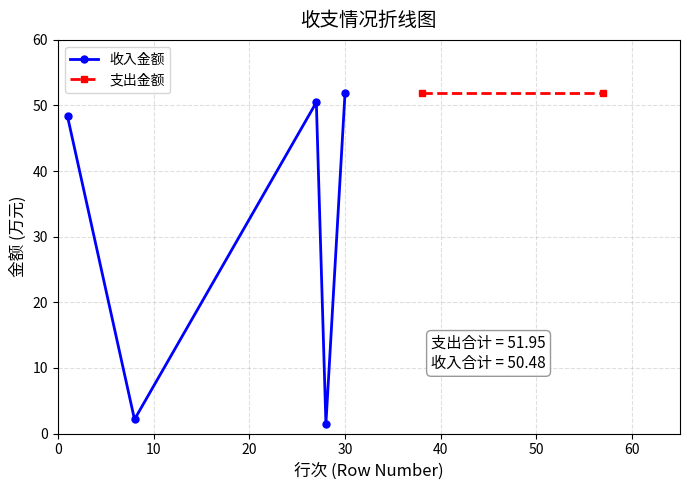

What is the sum of all values?

154.4